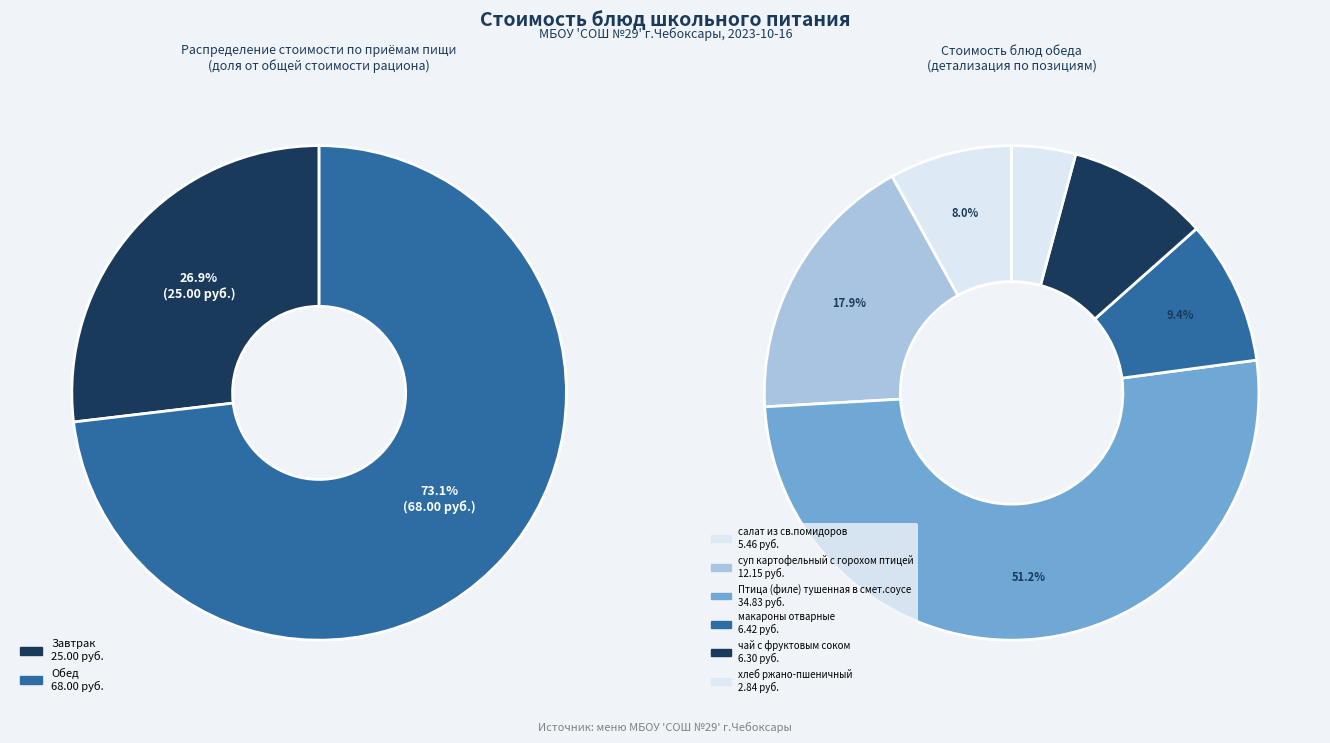

Does хлеб ржано-пшеничный represent more than half of the total?

No